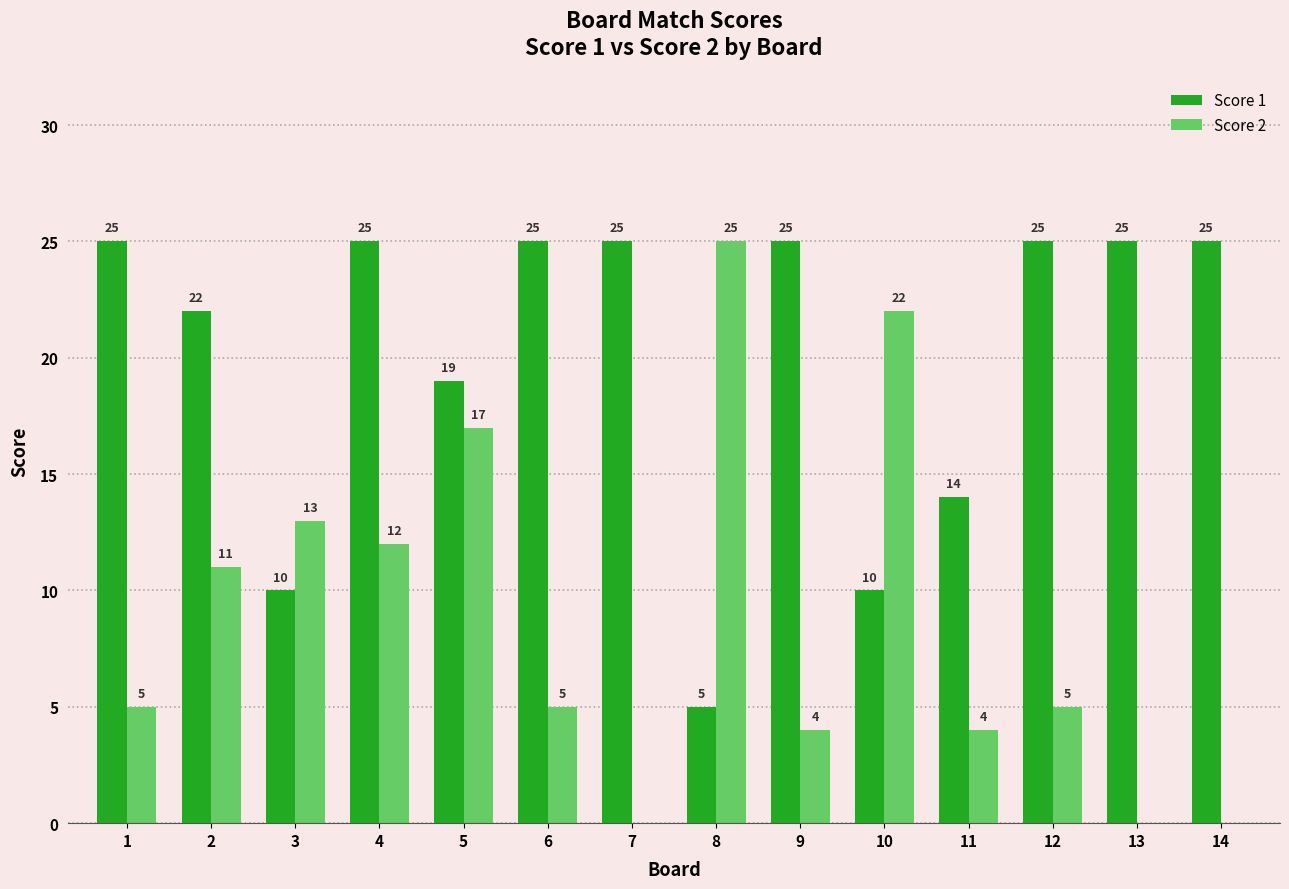

Reading right to left, what are all the values shown in this chart?

Score 1: 14=25	13=25	12=25	11=14	10=10	9=25	8=5	7=25	6=25	5=19	4=25	3=10	2=22	1=25
Score 2: 14=0	13=0	12=5	11=4	10=22	9=4	8=25	7=0	6=5	5=17	4=12	3=13	2=11	1=5